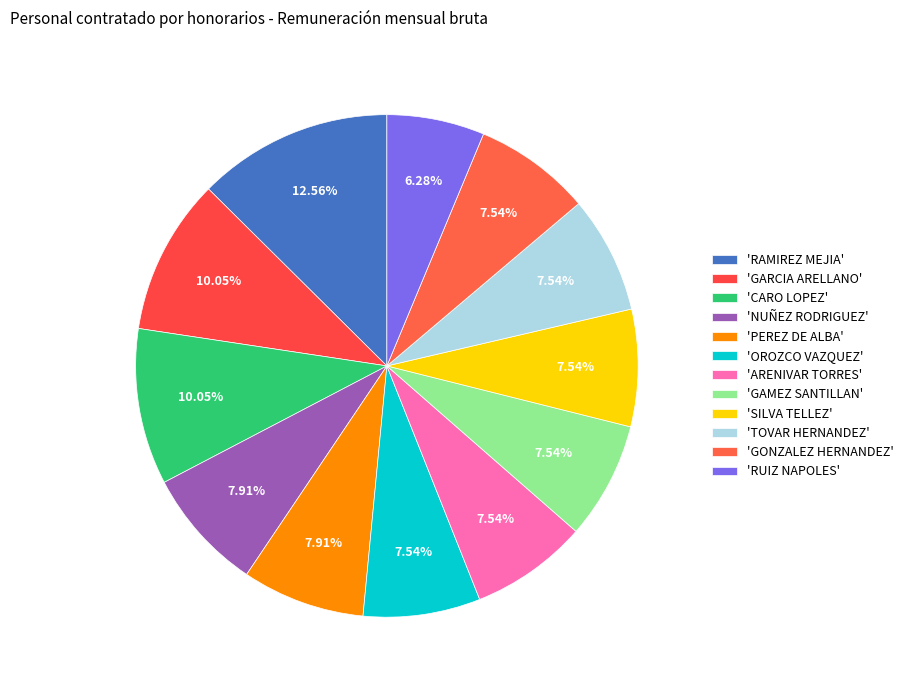

How many slices are in this pie chart?

12